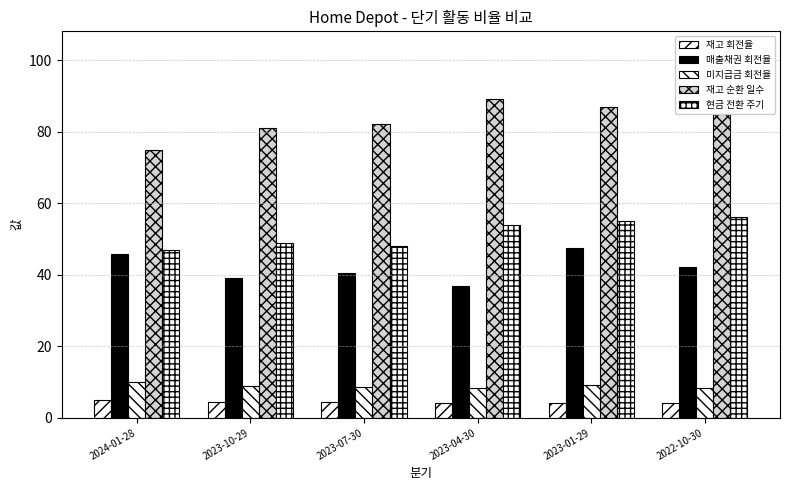

Where is 미지급금 회전율 nearest to the value 9?

2023-10-29